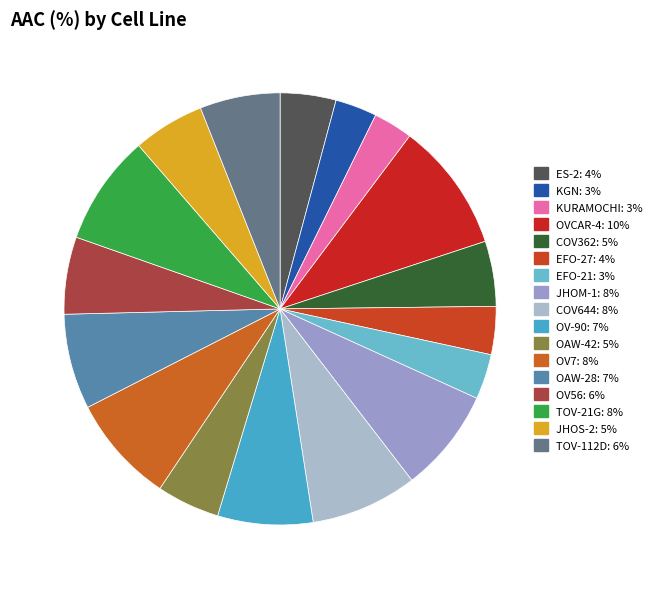

What is the smallest slice in the pie chart?

KURAMOCHI